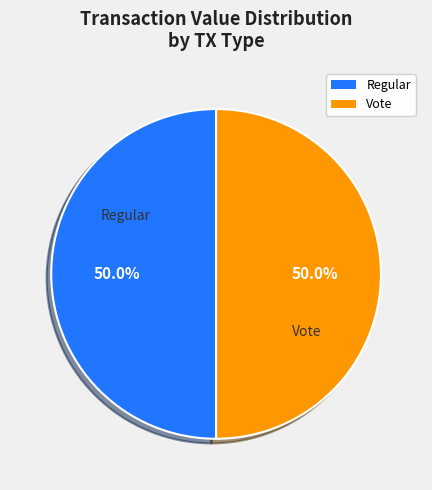

How many segments does this pie chart have?

2